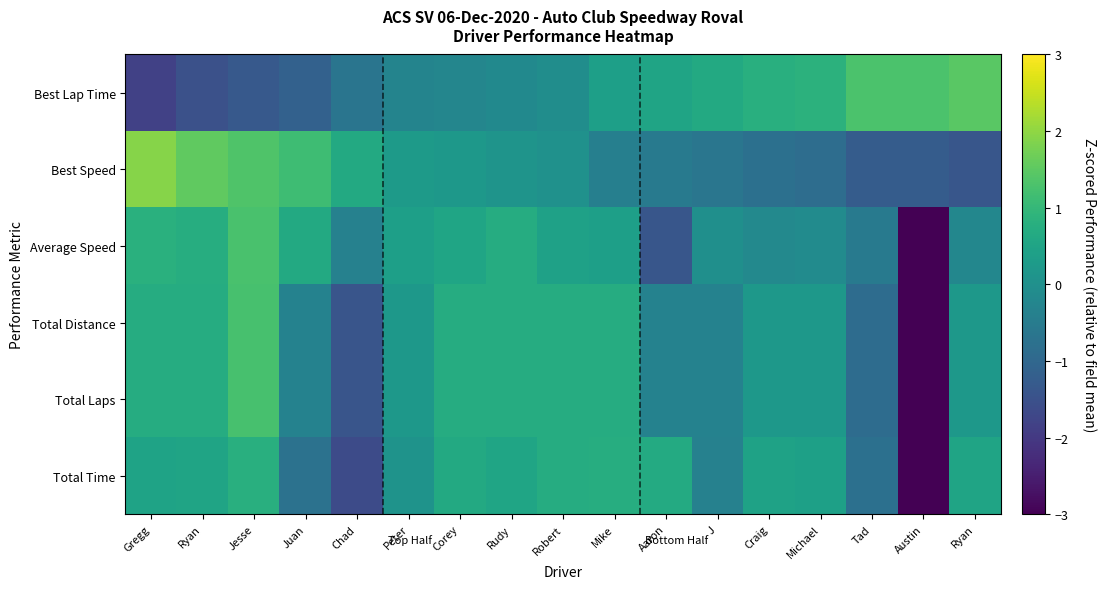

At which category is the sum across all series the highest?

Jesse